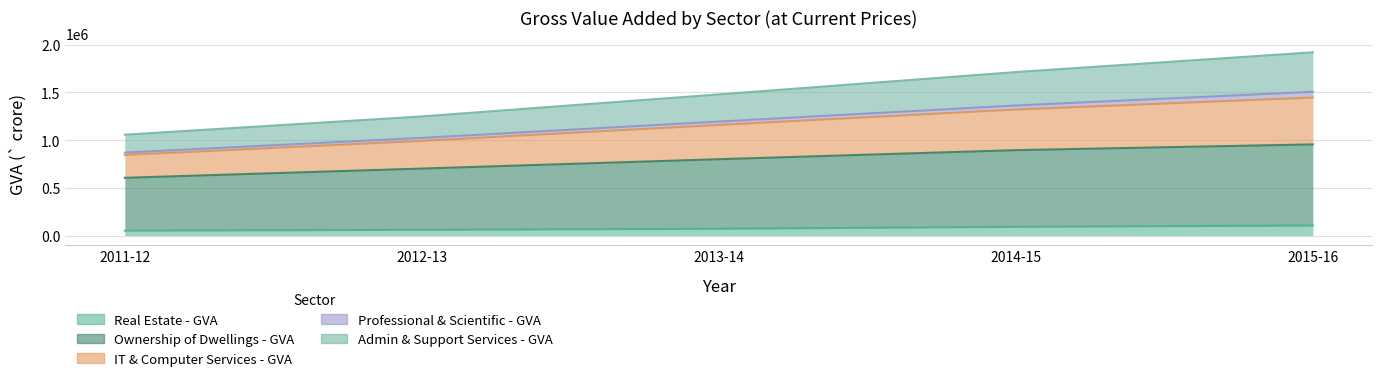

How many data points in Real Estate - GVA are less than 71584?

2